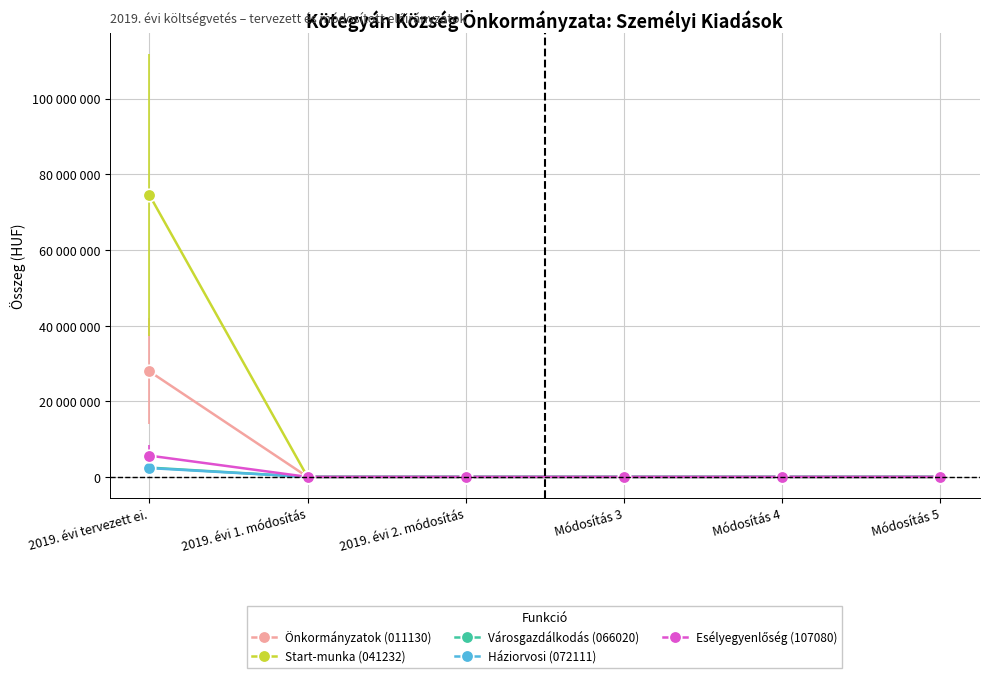

What is the label of the 1st point from the left?

2019. évi tervezett ei.